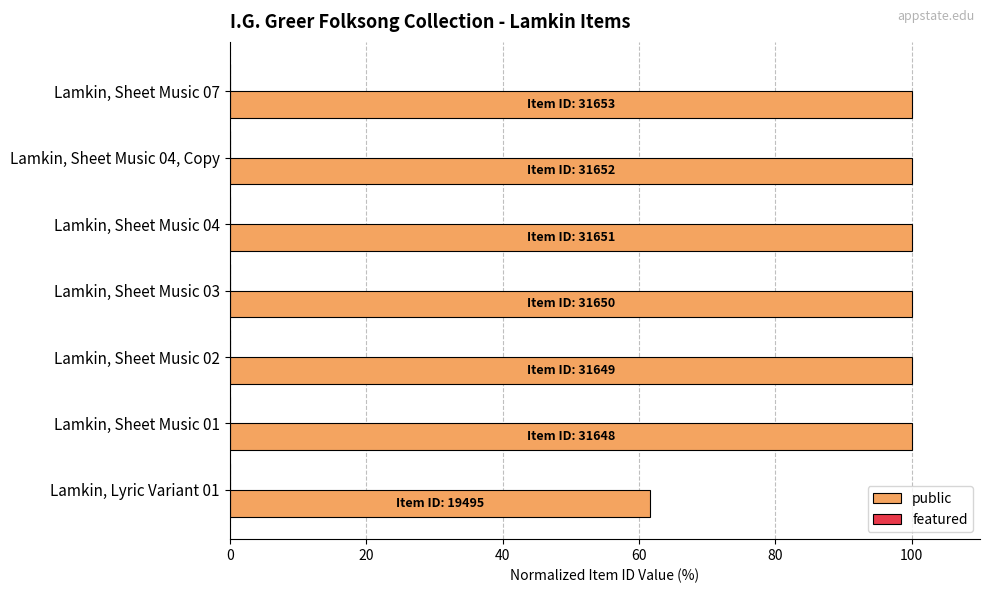

Is it true that the value at Lamkin, Sheet Music 01 is 100.0?

True